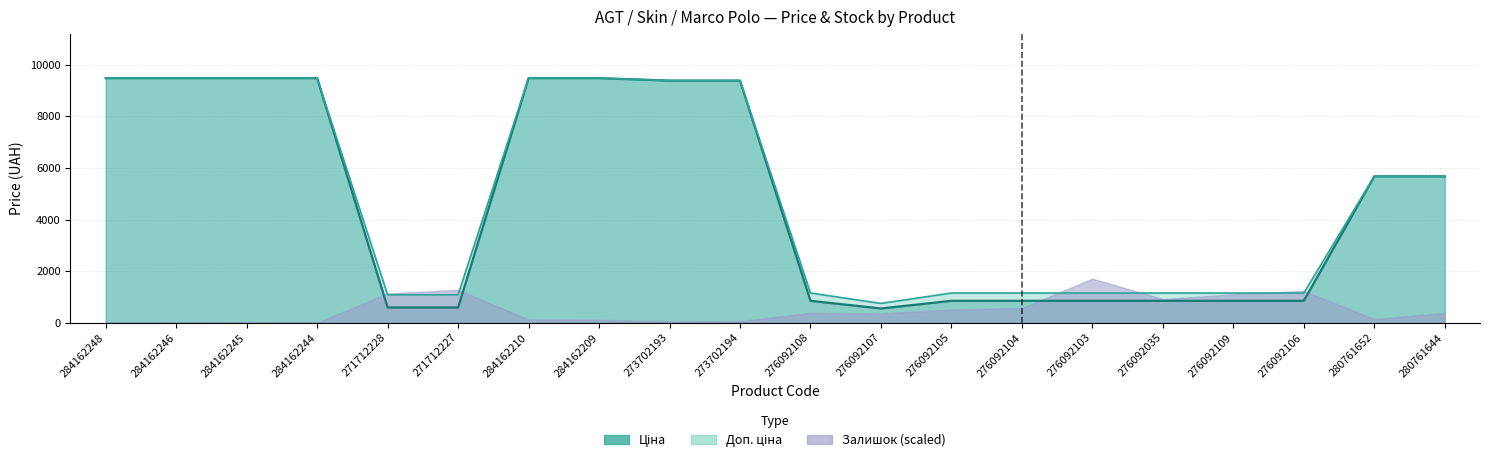

What position from the right is 284162248?

20